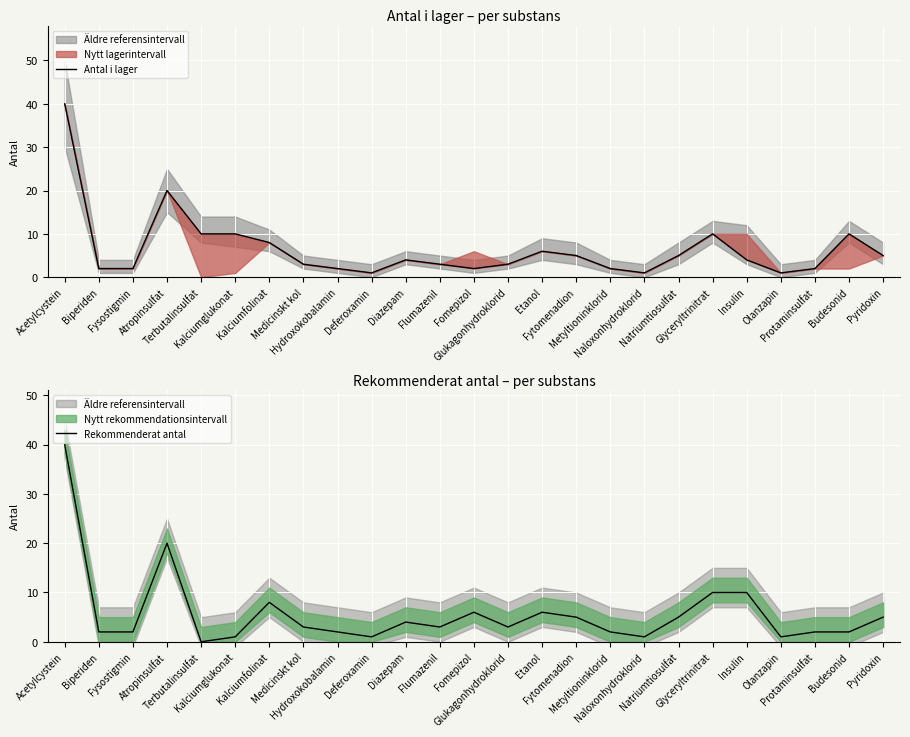

What is the label of the 23rd point from the left?

Protaminsulfat